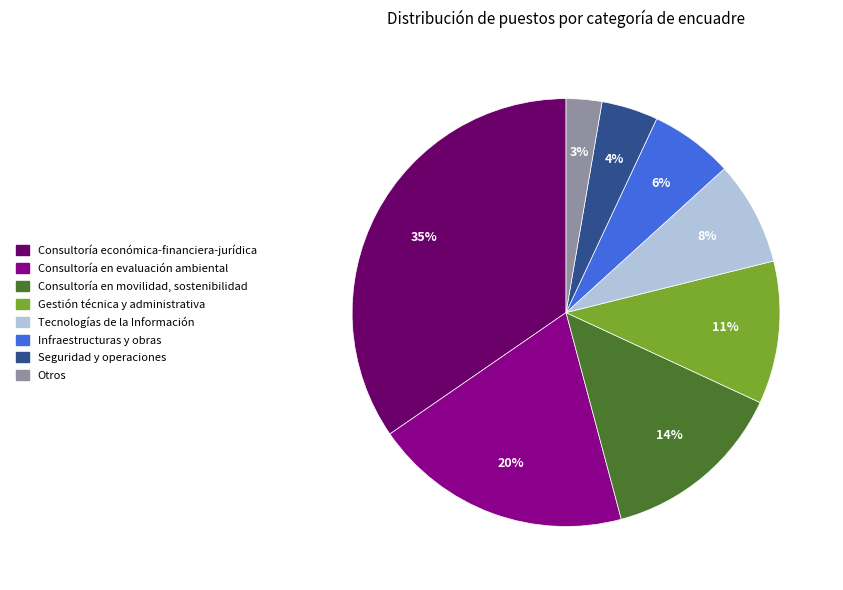

To the nearest percent, what is the difference between the largest and smallest slice percentages?

32%